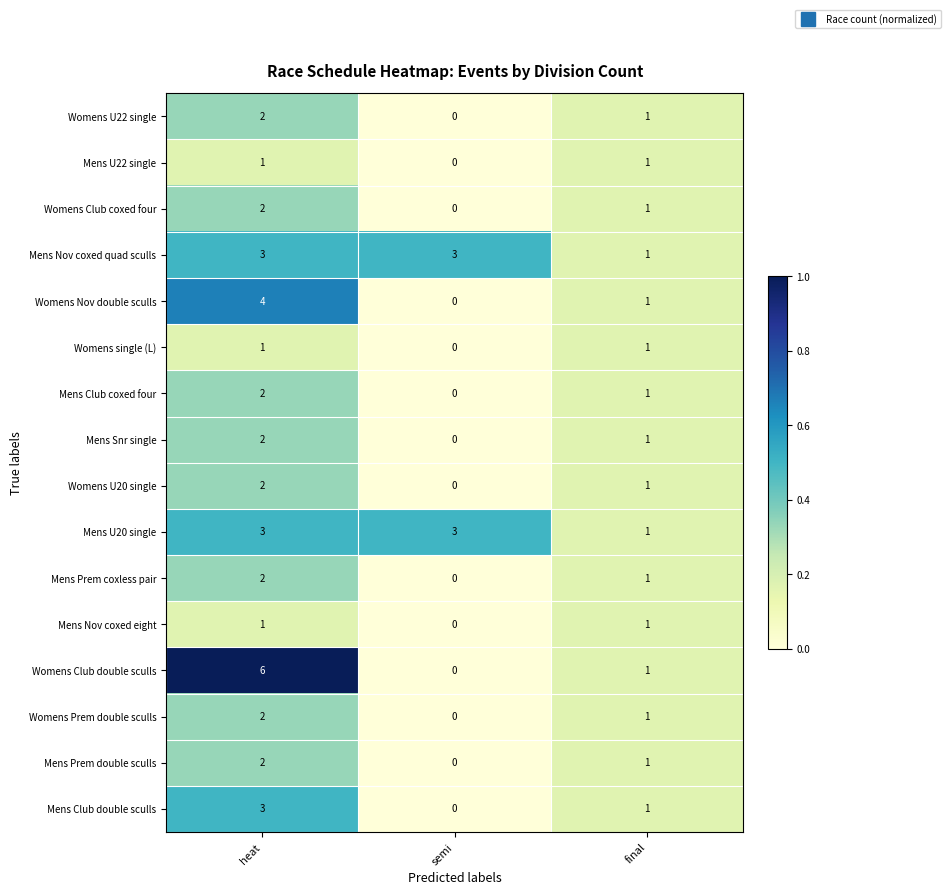

List the labels in order of Mens Prem double sculls value, largest first.

heat, final, semi